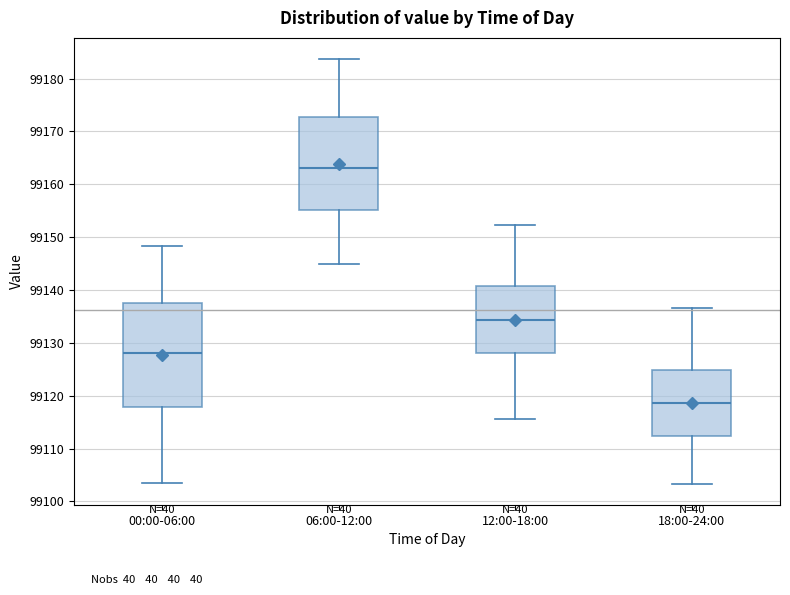

Reading left to right, read every box against the y-axis: the position of its median line, the range the box covers, and the ends of its whiskers. The values are not printed on the chart, so give them approximately, as read against the axis.

00:00-06:00: median 99128, box 99118 to 99138, whiskers 99103 to 99148
06:00-12:00: median 99163, box 99155 to 99173, whiskers 99145 to 99184
12:00-18:00: median 99134, box 99128 to 99141, whiskers 99116 to 99152
18:00-24:00: median 99119, box 99112 to 99125, whiskers 99103 to 99137